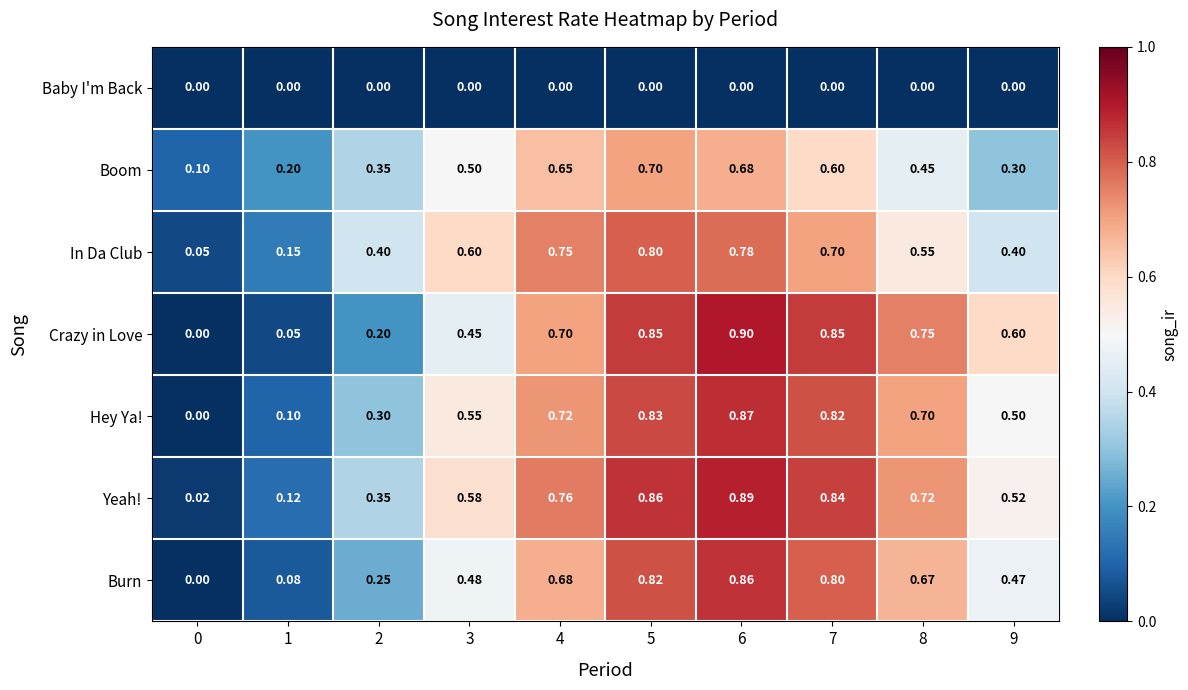

At which category is the sum across all series the highest?

6